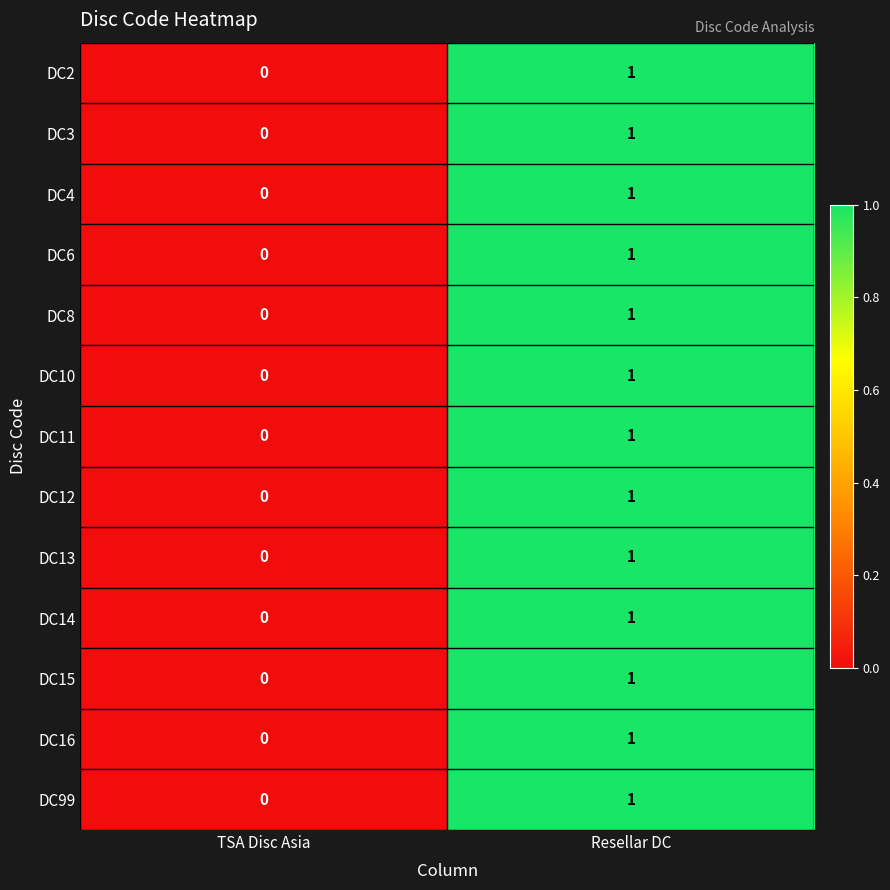

Which category has the lowest value across all series?

TSA Disc Asia